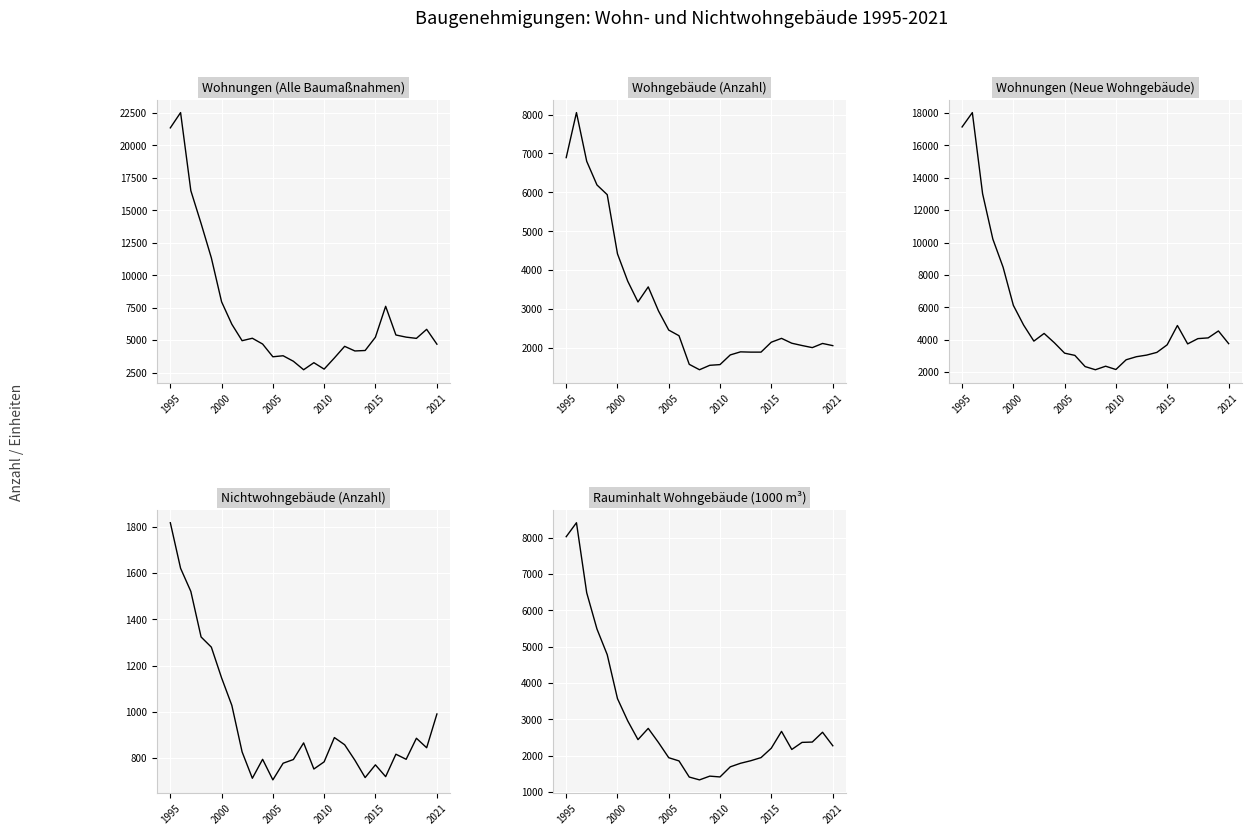

Reading right to left, list all the values displayed in this chart.

Wohnungen (Alle Baumaßnahmen): 4693	5837	5141	5236	5401	7611	5227	4207	4171	4528	3633	2773	3268	2725	3379	3802	3723	4705	5150	4962	6227	7955	11341	13989	16517	22530	21354
Wohngebäude (Anzahl): 2058	2114	2007	2061	2120	2245	2146	1891	1891	1898	1819	1570	1552	1438	1577	2313	2458	2951	3569	3181	3716	4420	5941	6191	6799	8052	6894
Wohnungen (Neue Wohngebäude): 3764	4548	4120	4075	3749	4884	3692	3226	3058	2958	2769	2168	2372	2154	2349	3040	3177	3819	4395	3921	4912	6129	8481	10219	13020	18027	17141
Nichtwohngebäude (Anzahl): 991	845	886	795	817	720	771	716	791	858	889	784	753	866	794	778	706	795	713	827	1028	1147	1280	1324	1521	1621	1818
Rauminhalt Wohngebäude (1000 m³): 2274	2646	2376	2367	2172	2670	2206	1948	1862	1792	1694	1416	1438	1335	1413	1857	1945	2363	2752	2443	2959	3572	4781	5487	6484	8412	8028